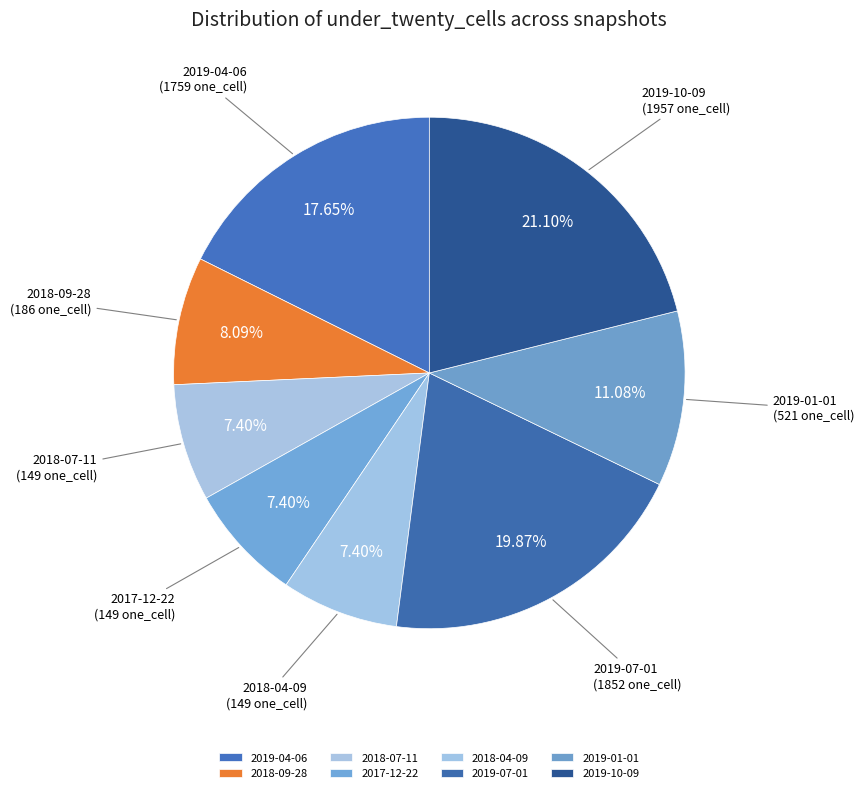

Do 2019-01-01 and 2019-07-01 together represent more than half of the pie?

No